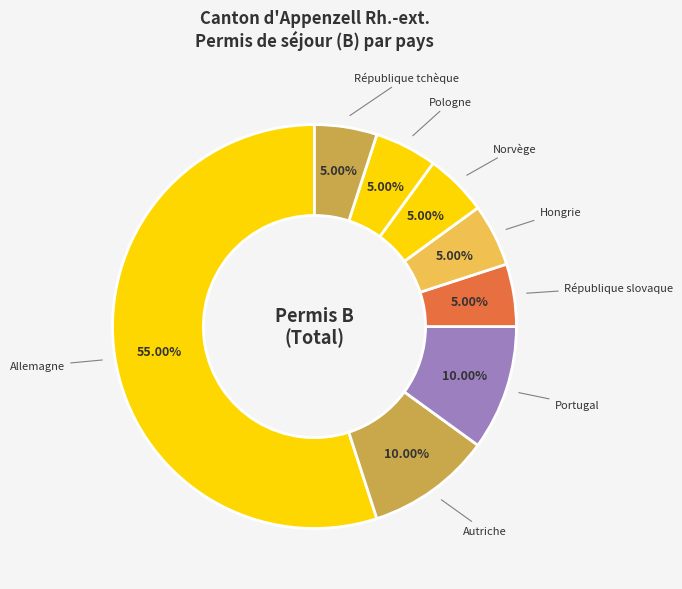

How many slices are in this pie chart?

8